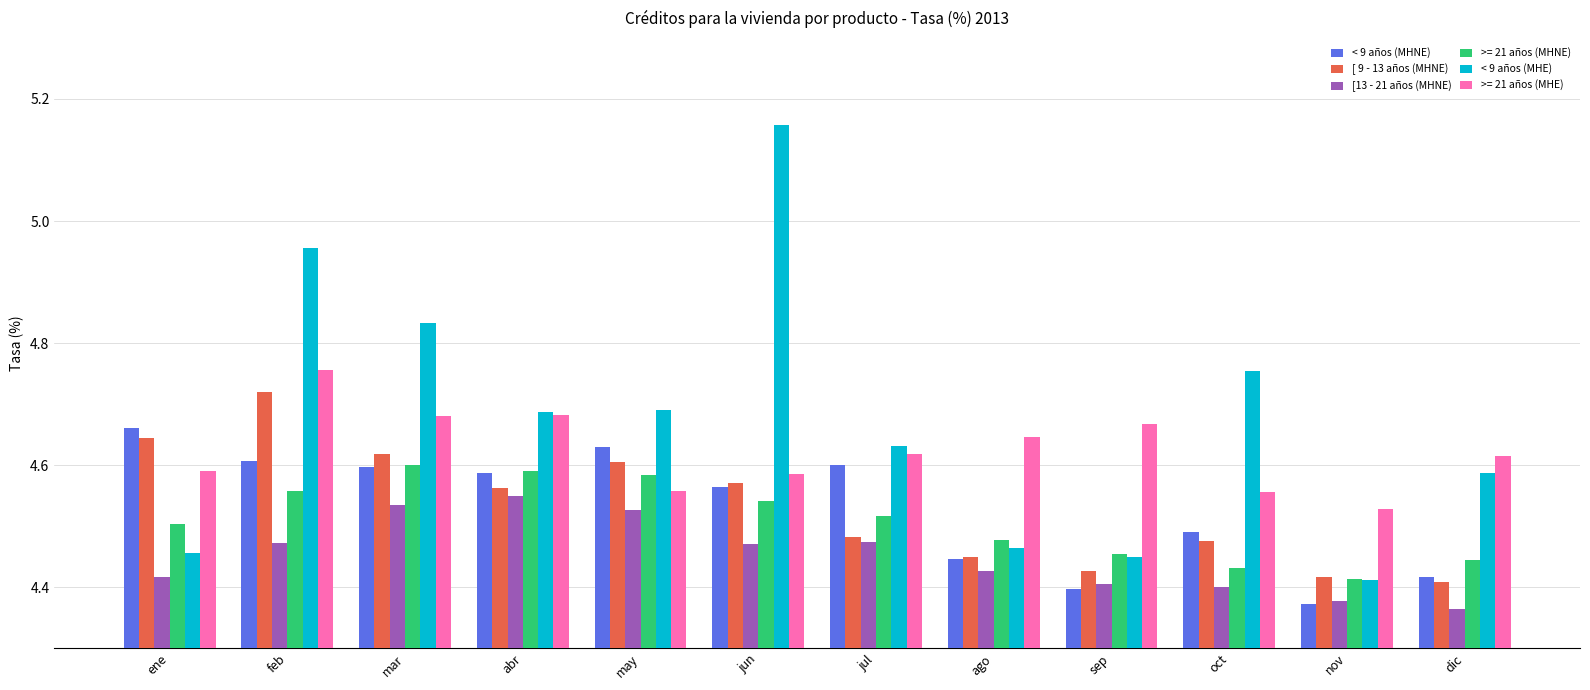

Which series changed the most between feb and ago?

< 9 años (MHE)